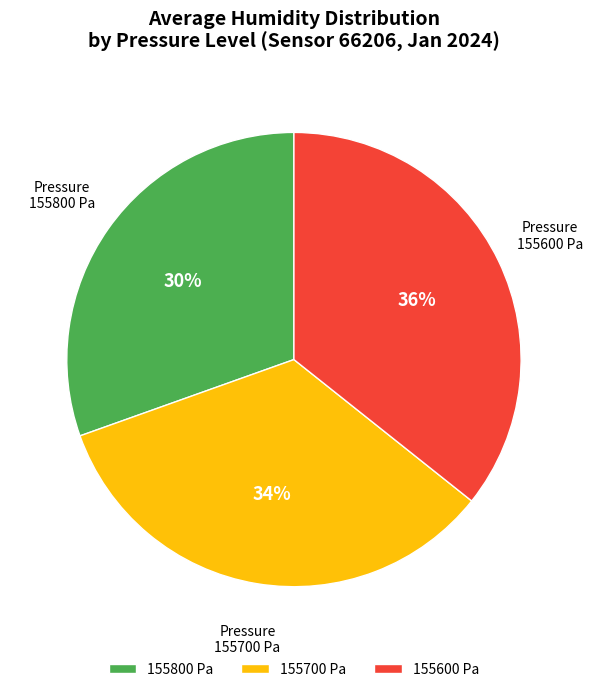

Count the number of slices in the pie.

3